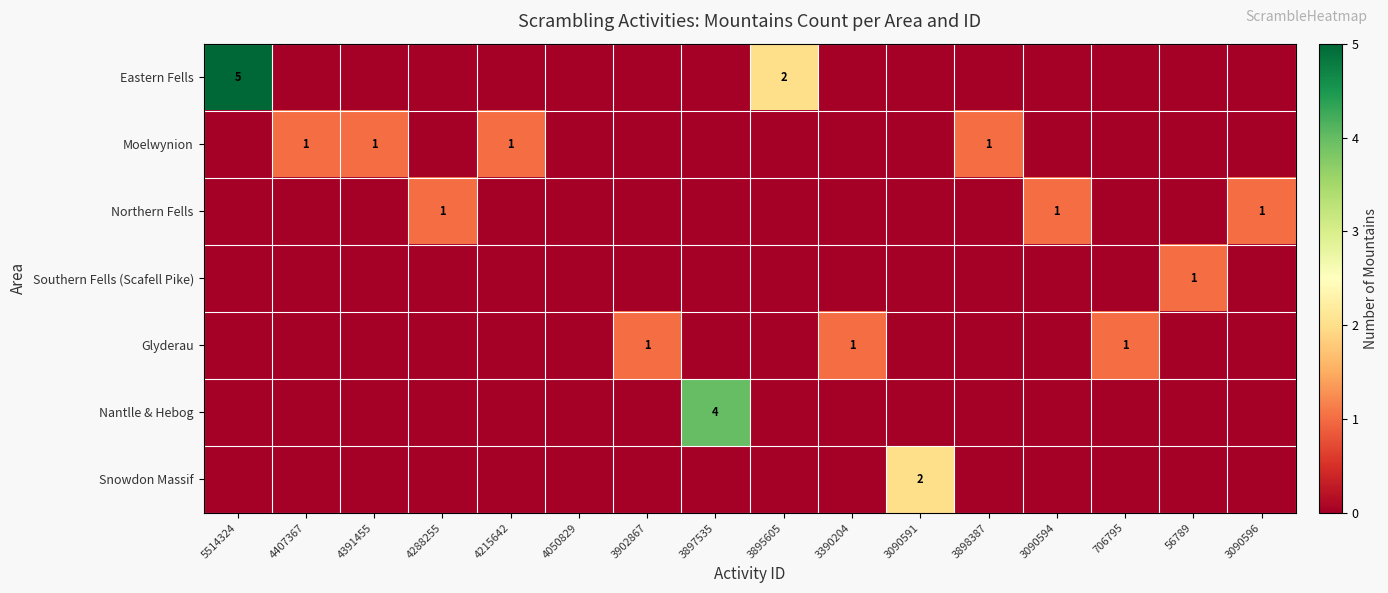

True or false: Northern Fells has a value of 1 at 3090596.

True